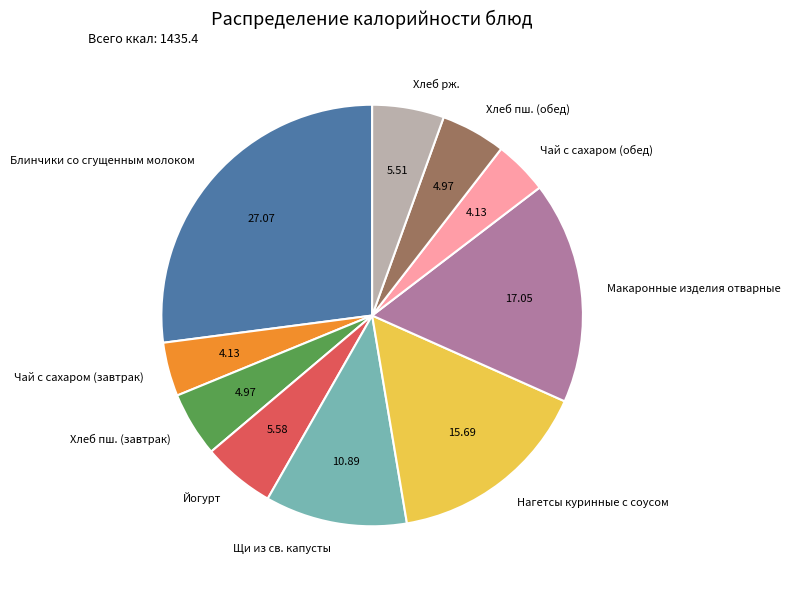

Which slice is the largest?

Блинчики со сгущенным молоком